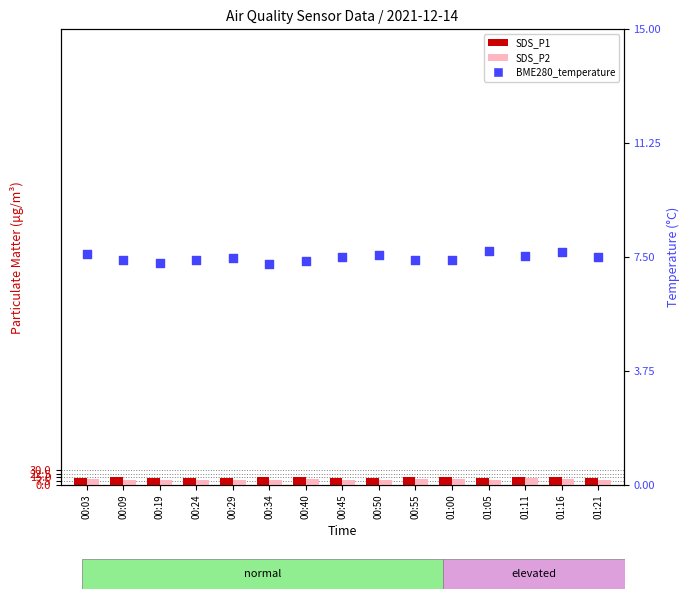

Which series has the widest spread of Y values?

SDS_P1